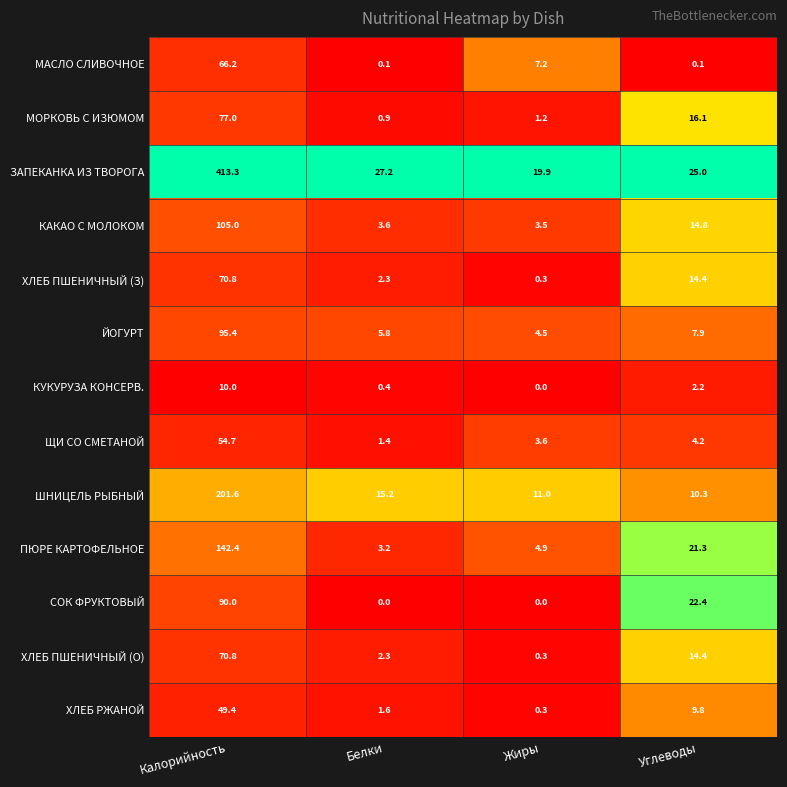

What is the difference between the ЩИ СО СМЕТАНОЙ values at Жиры and Углеводы?

0.6